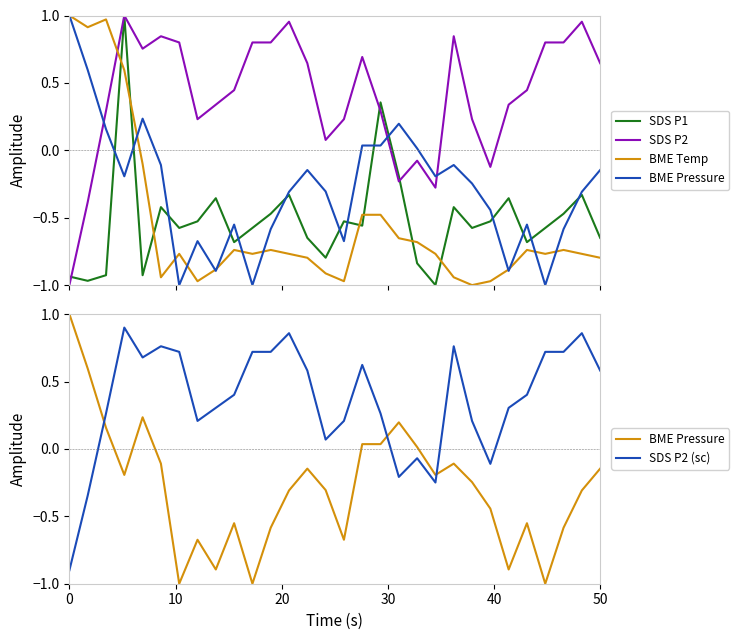

After their last crossing, which series has the higher values: SDS P1 or SDS P2 (sc)?

SDS P2 (sc)